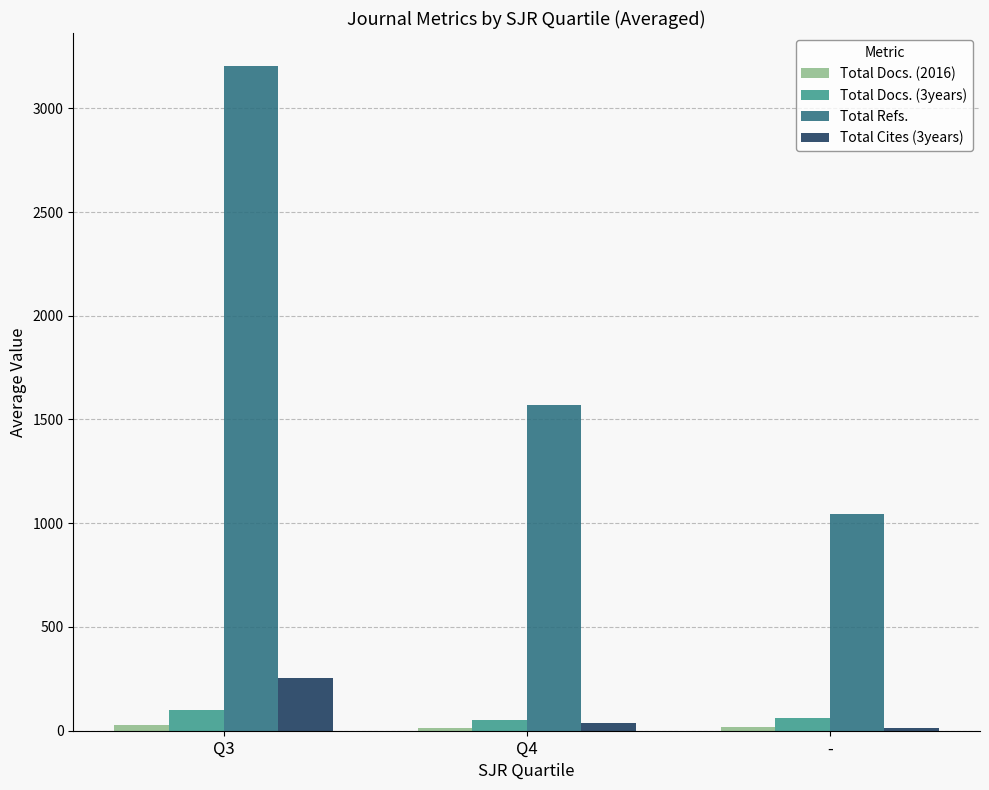

Rank the categories by Total Refs. value from highest to lowest.

Q3, Q4, -